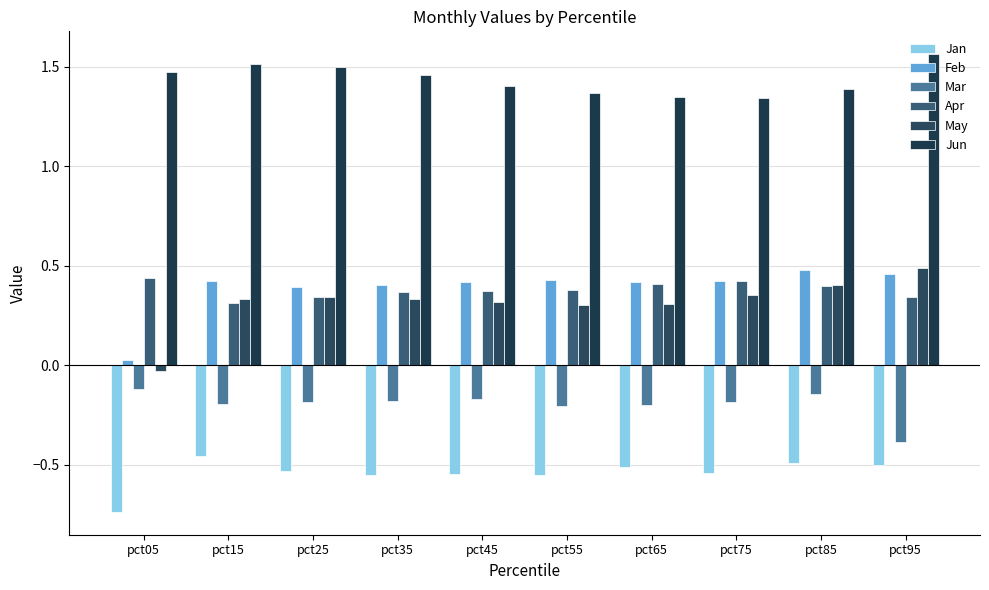

How many series are shown in this chart?

6